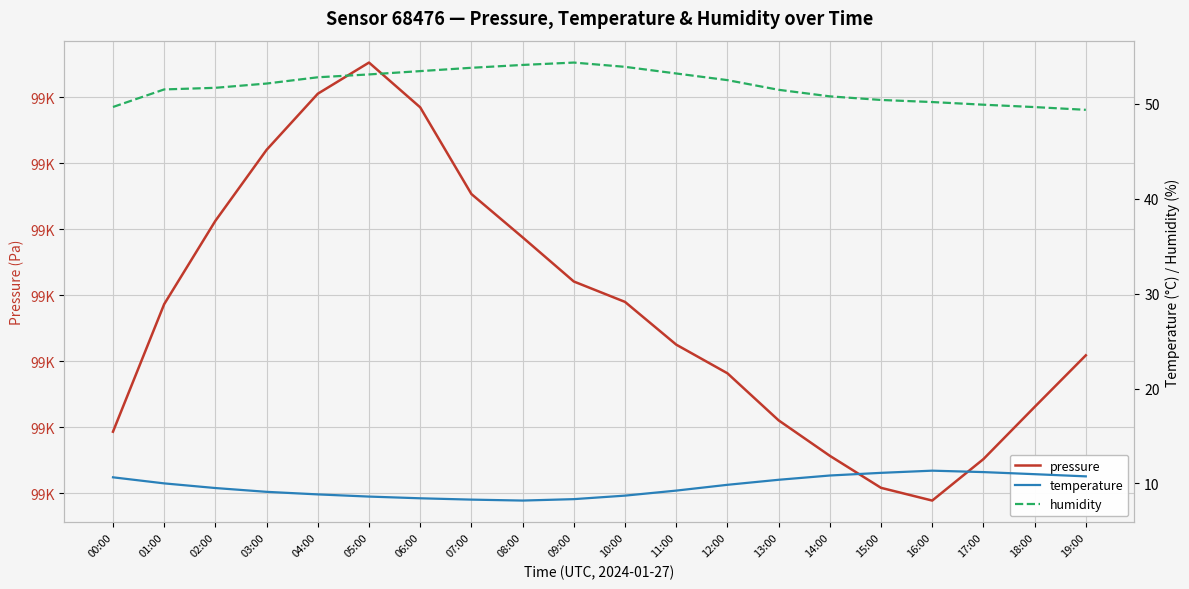

True or false: temperature and pressure intersect in this chart.

False